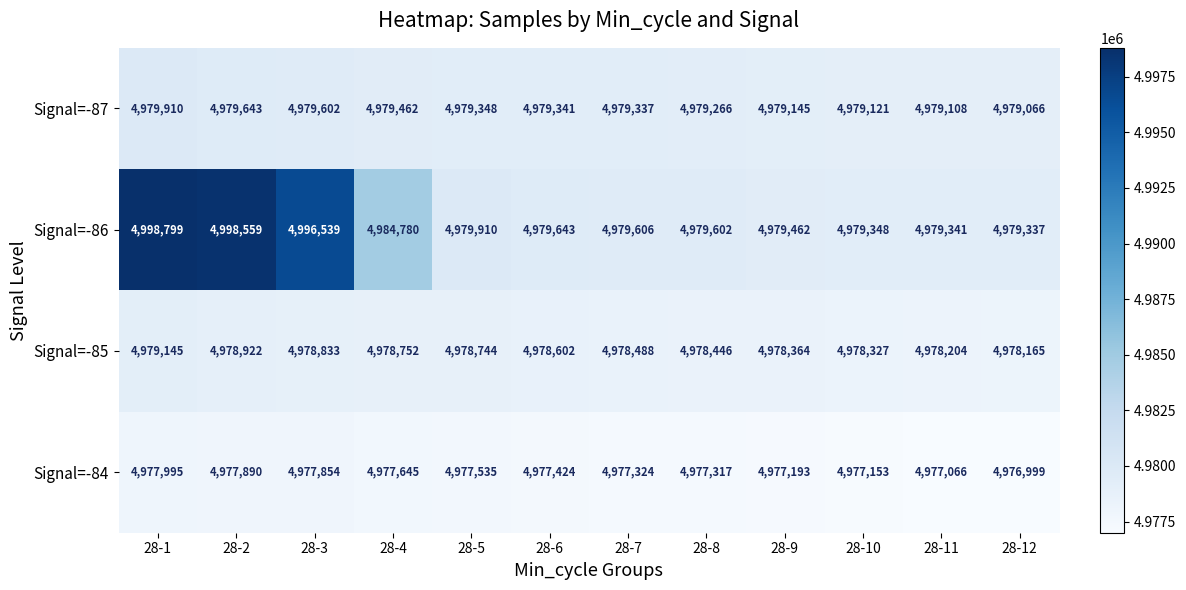

What is the difference between the Signal=-86 values at 28-7 and 28-4?

5174